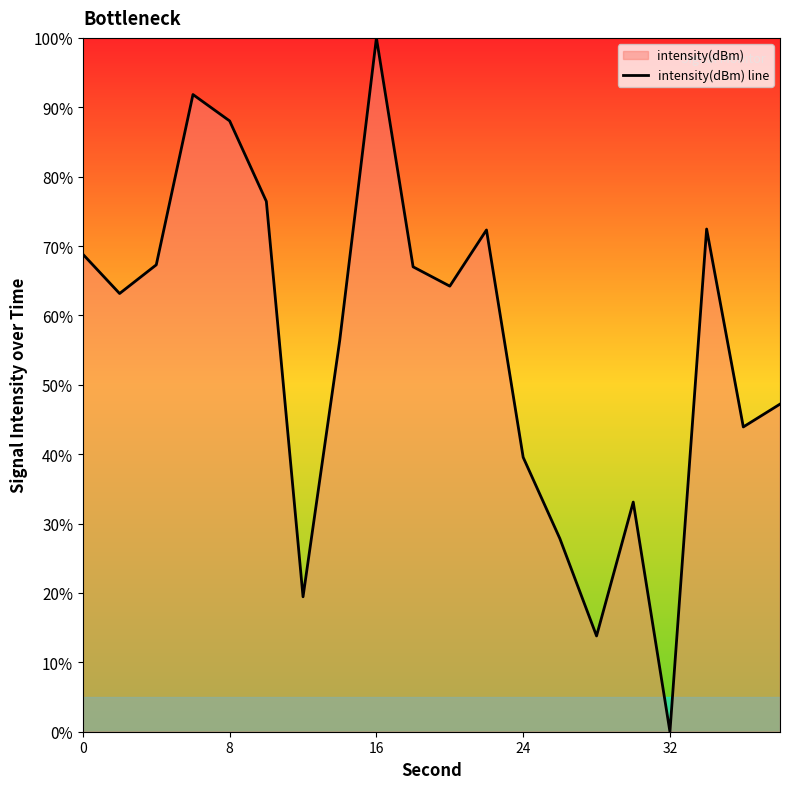

Count the number of values greater than 64.

10